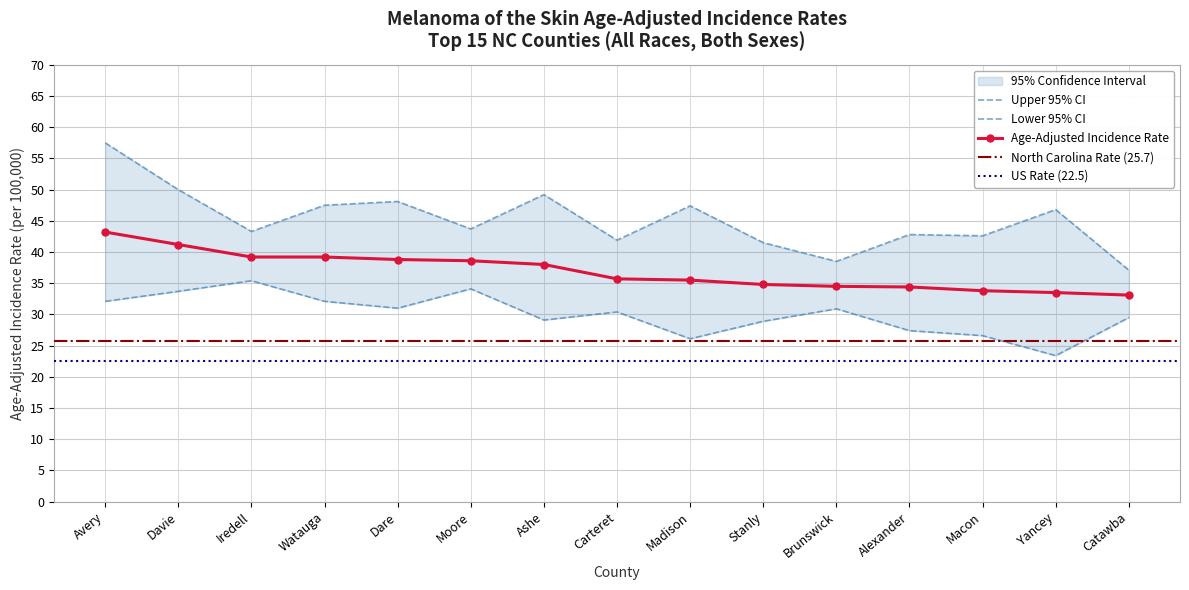

Rank the categories by Age-Adjusted Incidence Rate value from lowest to highest.

Catawba, Yancey, Macon, Alexander, Brunswick, Stanly, Madison, Carteret, Ashe, Moore, Dare, Iredell, Watauga, Davie, Avery